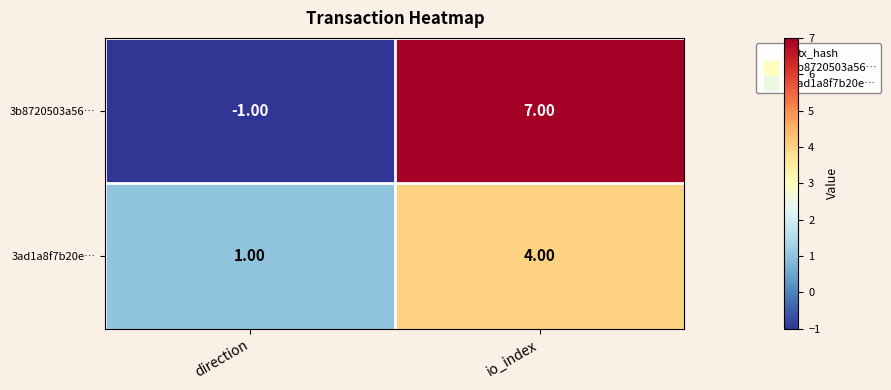

Which category has the highest value in the 3ad1a8f7b20e… series?

io_index